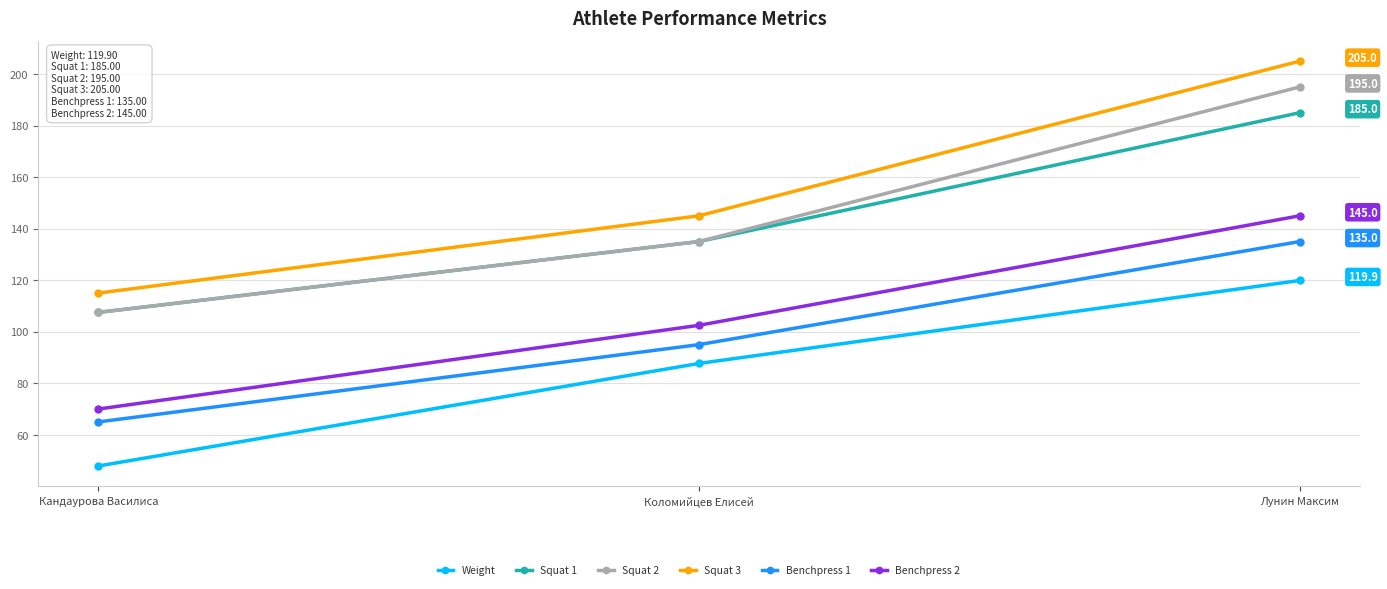

What is the label of the 2nd point from the left?

Коломийцев Елисей